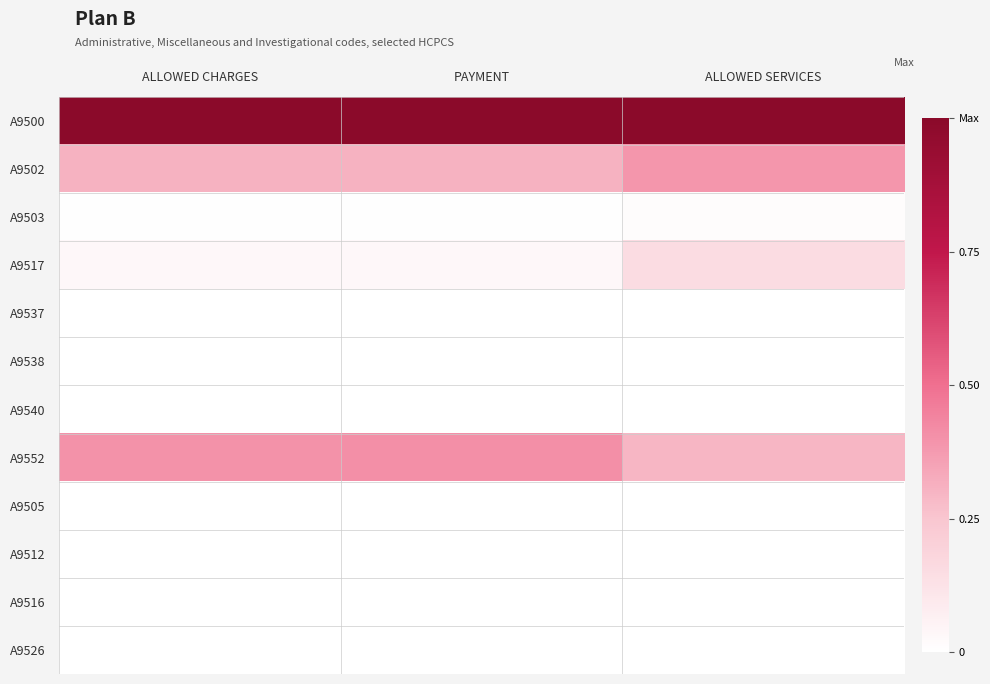

Which category has the highest value across all series?

ALLOWED CHARGES